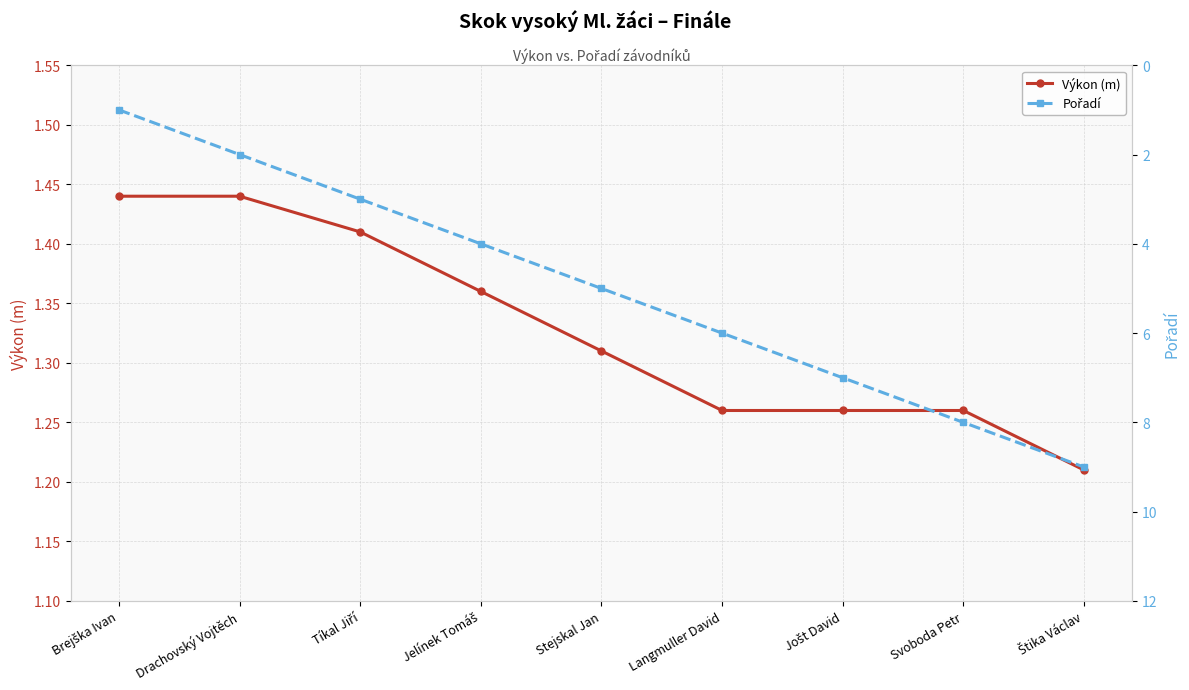

What is the label of the 9th point from the left?

Štika Václav